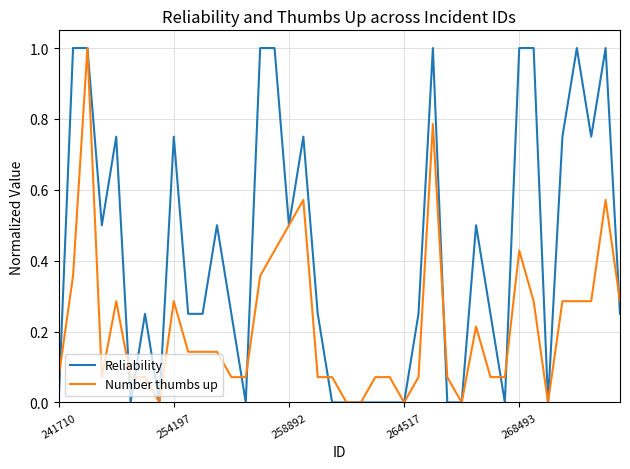

List the series in order of their overall mean, highest first.

Reliability, Number thumbs up